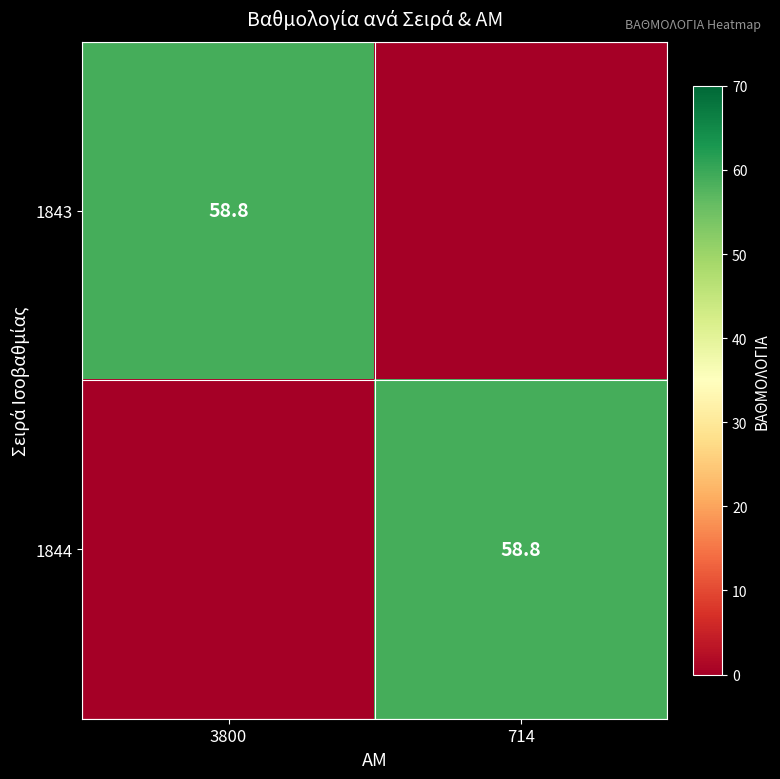

True or false: 1843 has a value of 101.9 at 3800.

False